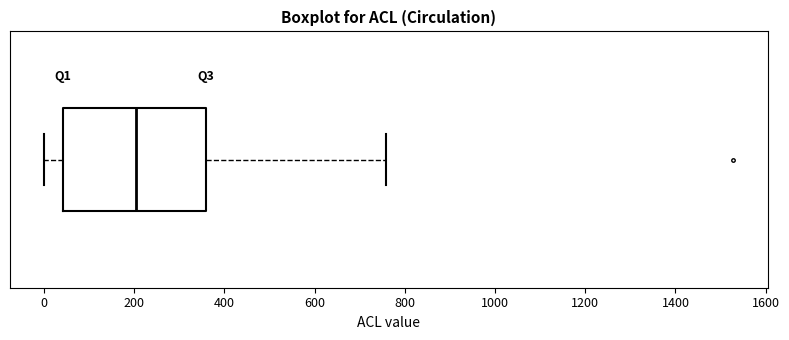

Read this box plot against the x-axis: the position of the median line, the range covered by the box, and the ends of both whiskers. The values are not printed on the chart, so give them approximately, as read against the axis.

median 200, box 40 to 360, whiskers 0 to 760